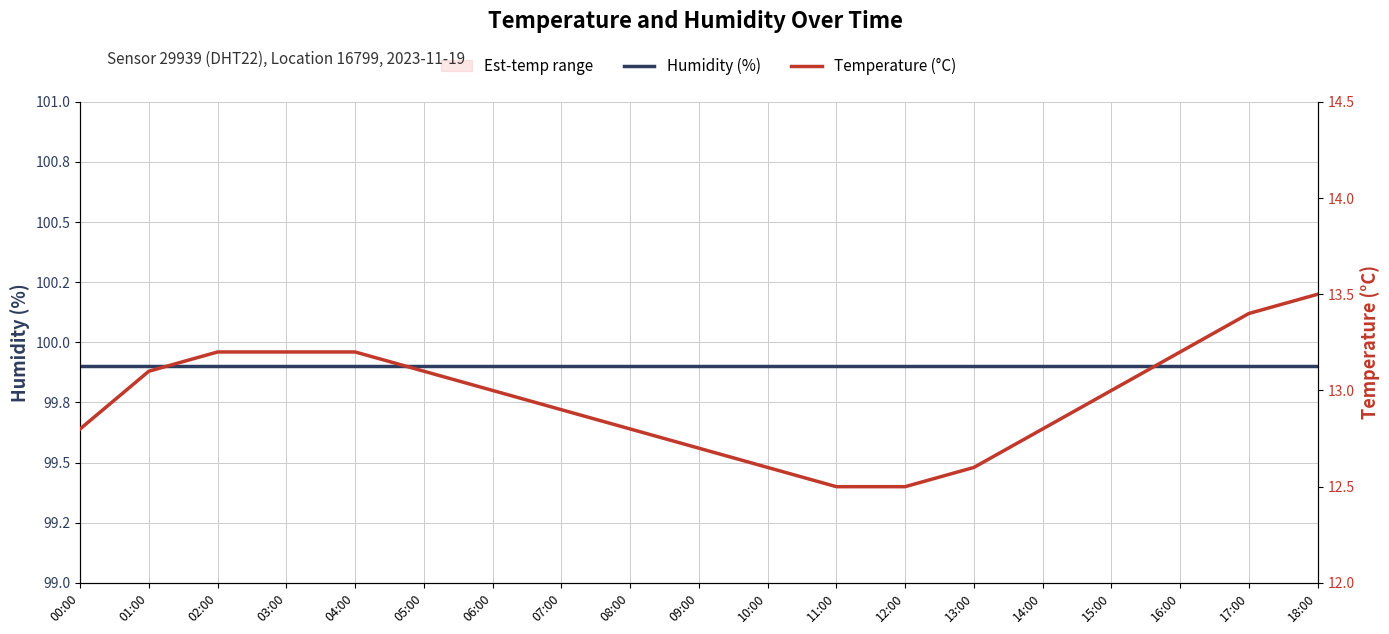

Which series has the largest total across all categories?

Humidity (%)